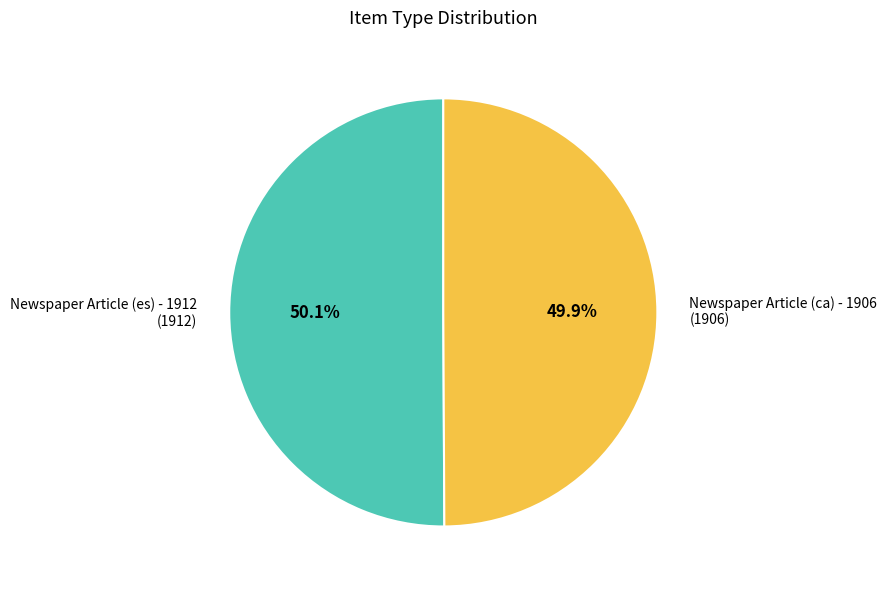

True or false: Newspaper Article (ca) - 1906 accounts for 50% of the total.

True